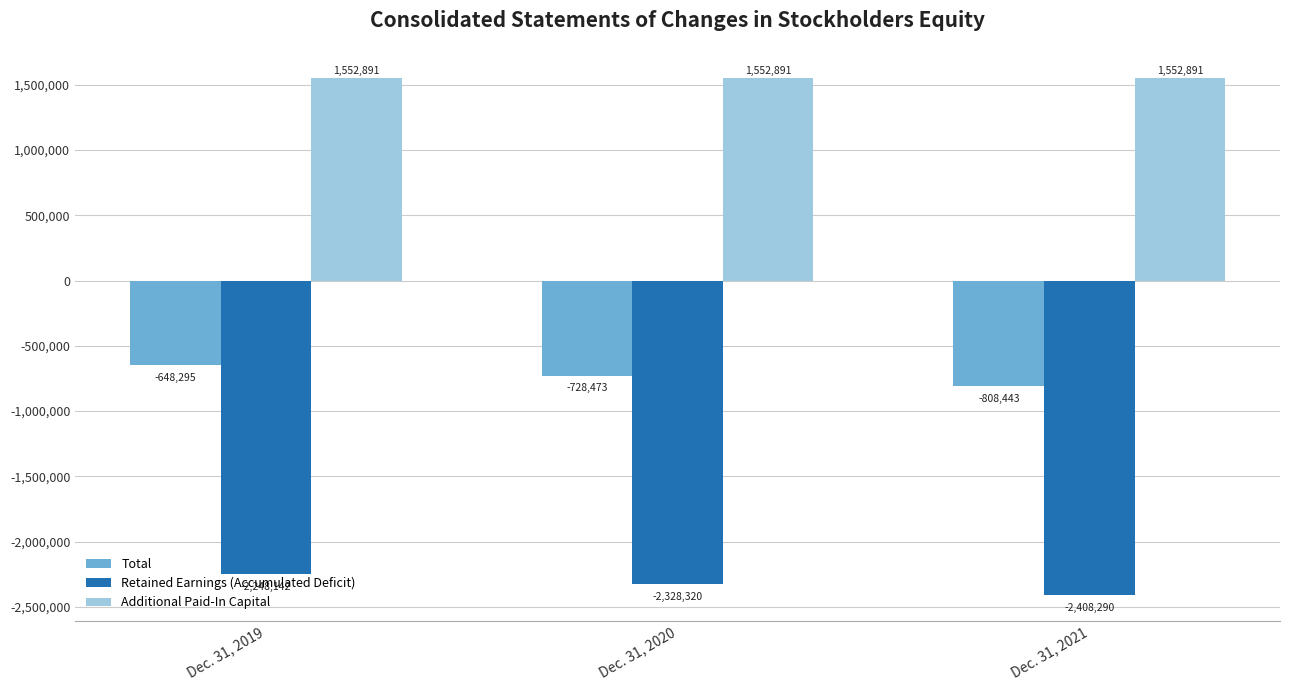

How many bars are there in total?

9